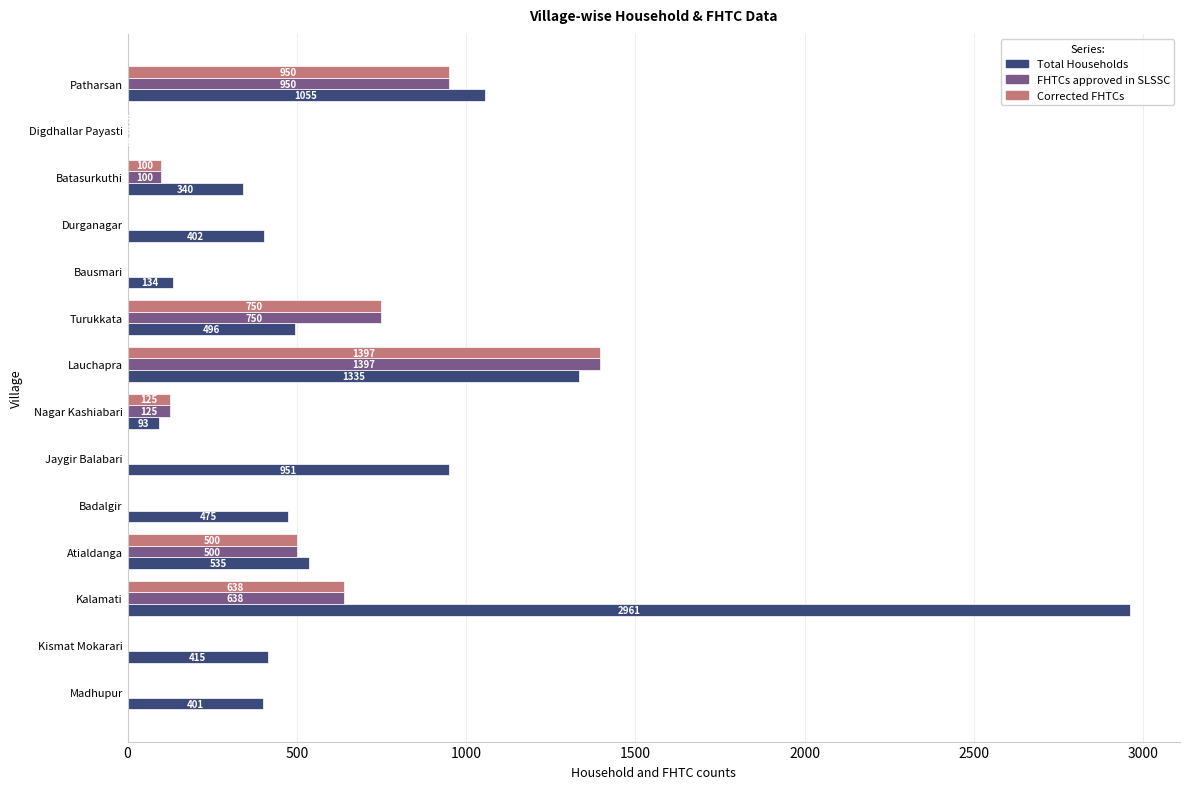

At which category is the sum across all series the highest?

Kalamati